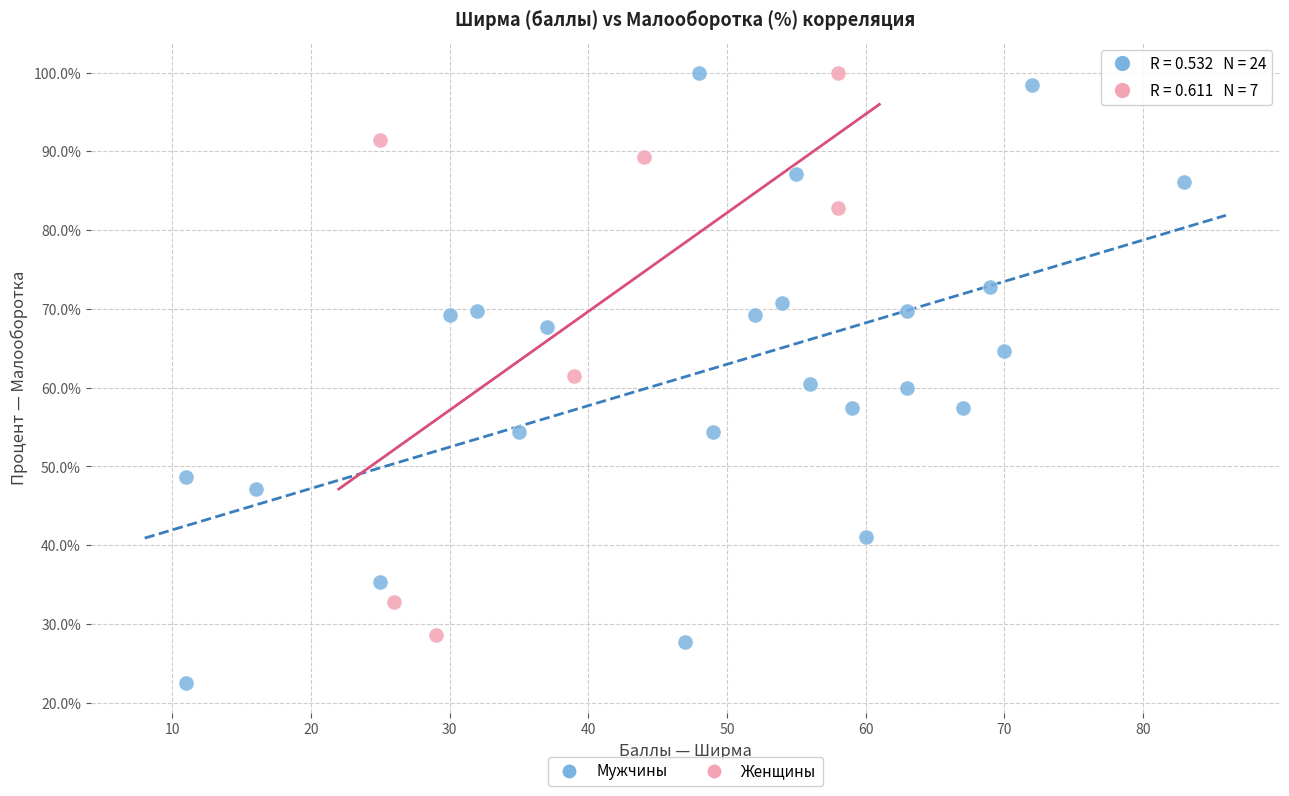

Which series contains the lowest Y value?

Мужчины